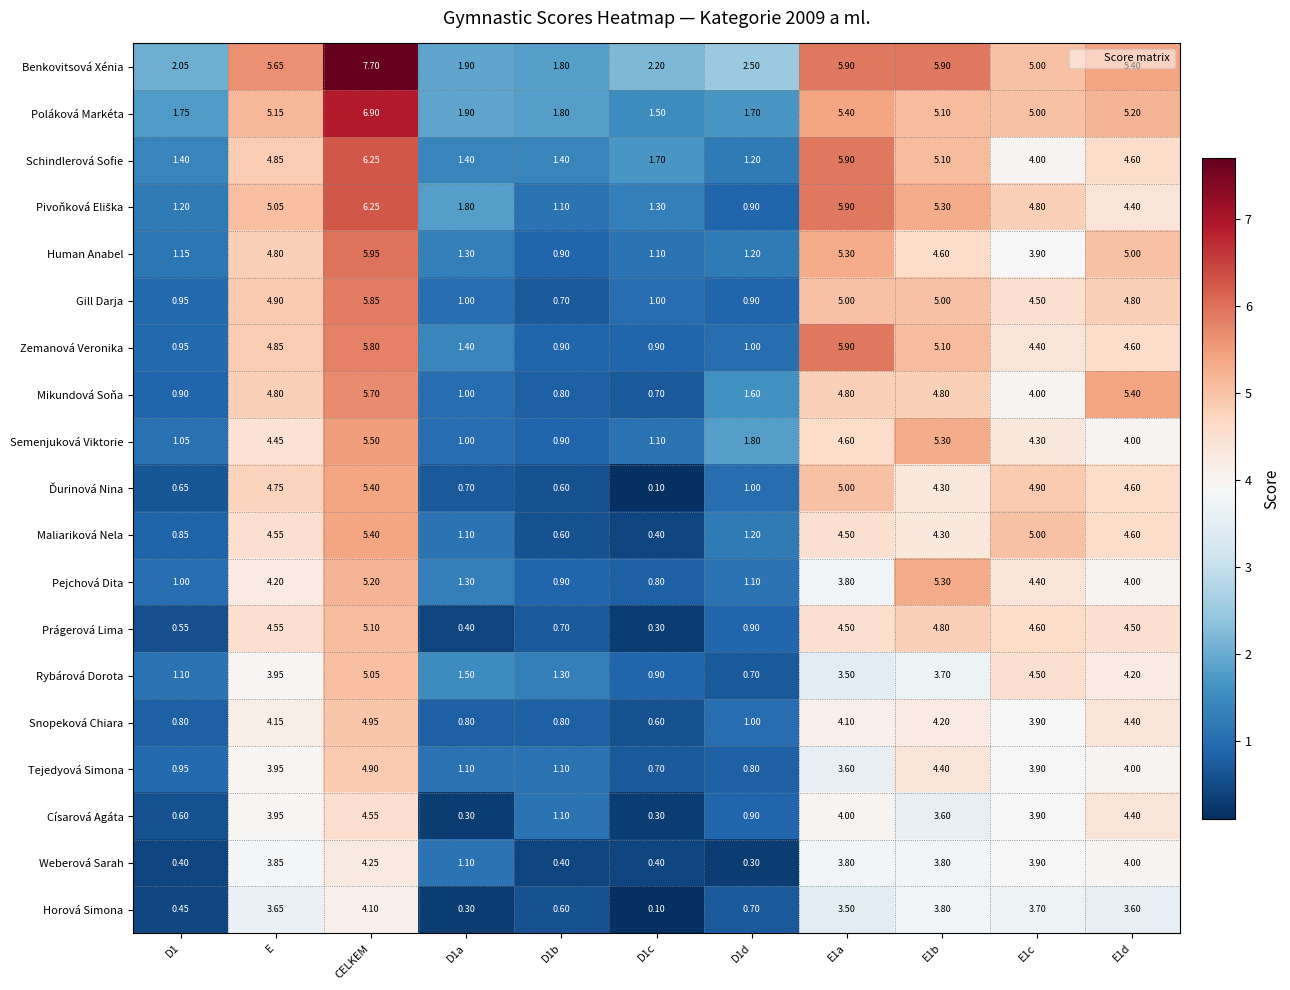

At which category is the sum across all series the highest?

CELKEM